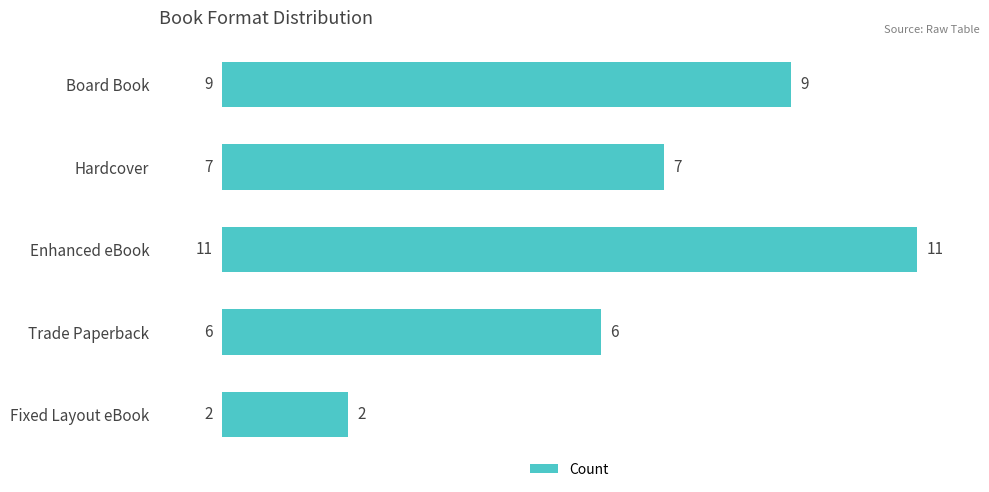

Is it true that the value at Trade Paperback is 9?

False